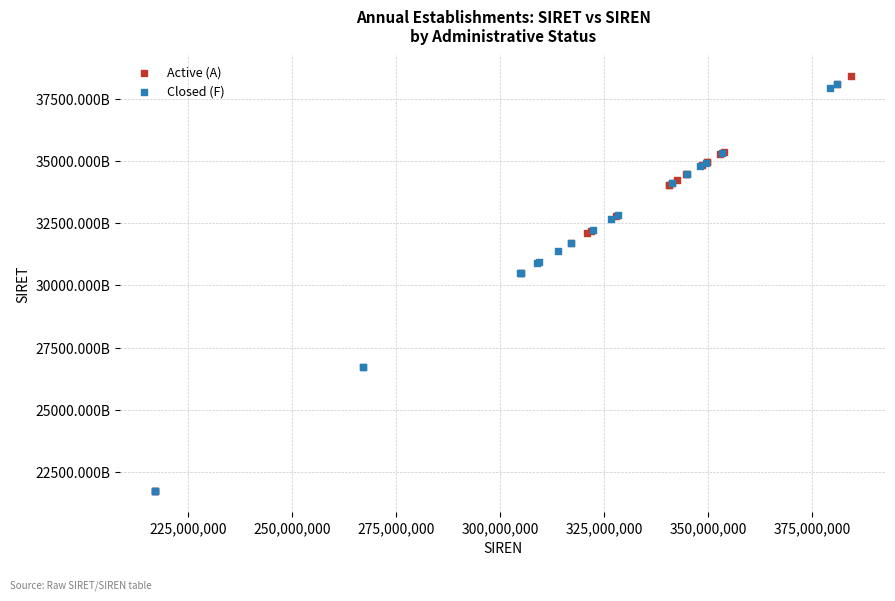

What are all the series names shown in the legend?

Active (A), Closed (F)